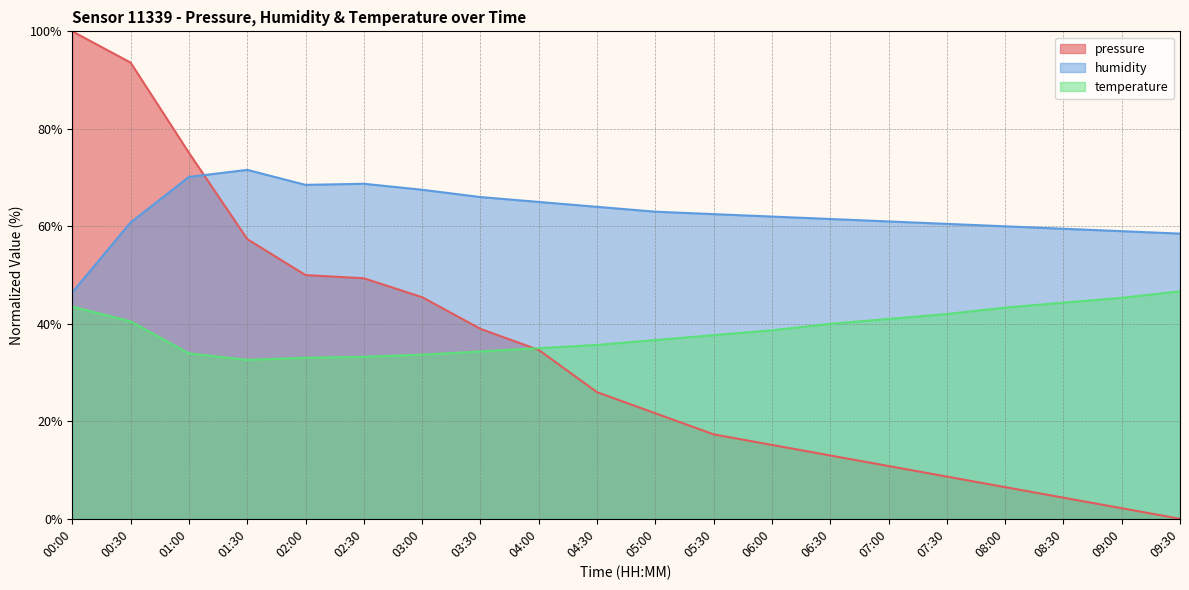

In temperature, how many points are lower than both neighbors (excluding endpoints)?

1